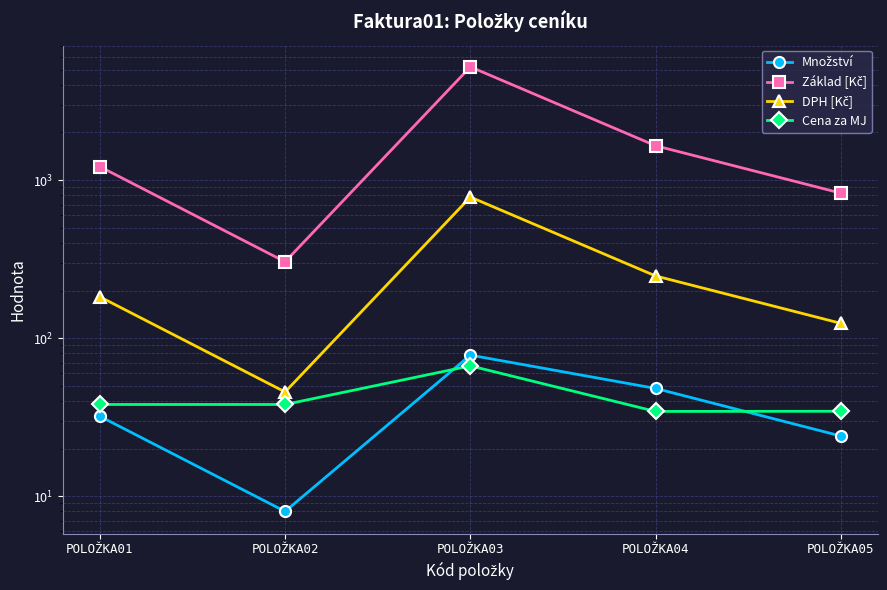

At which label does Množství first exceed 32?

POLOŽKA03